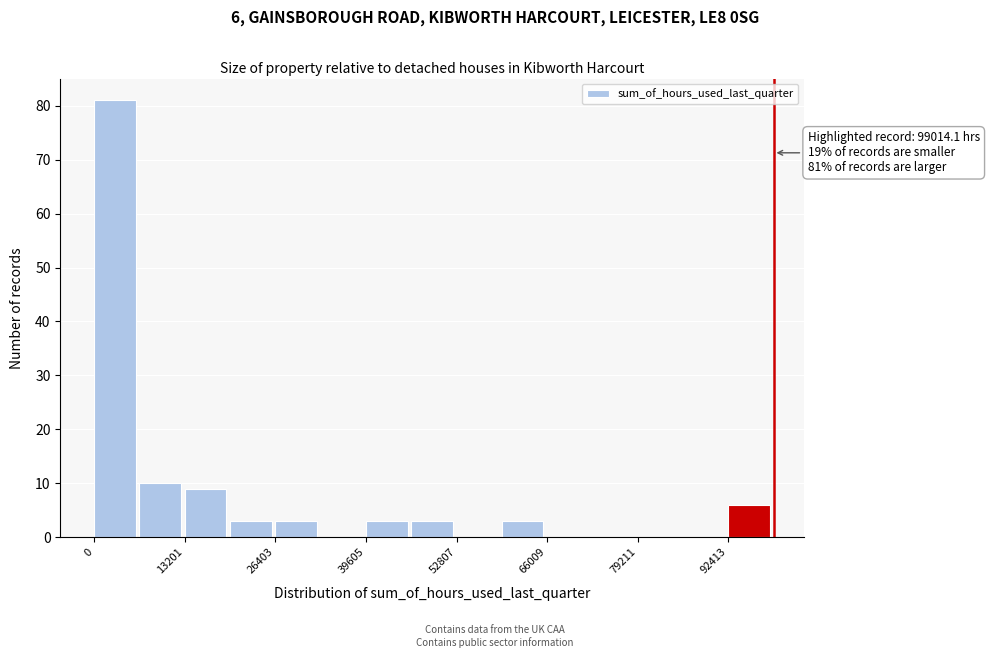

Around what value on the x-axis is the tallest bar? Give the approximate position of its centre, as read against the axis.

4000